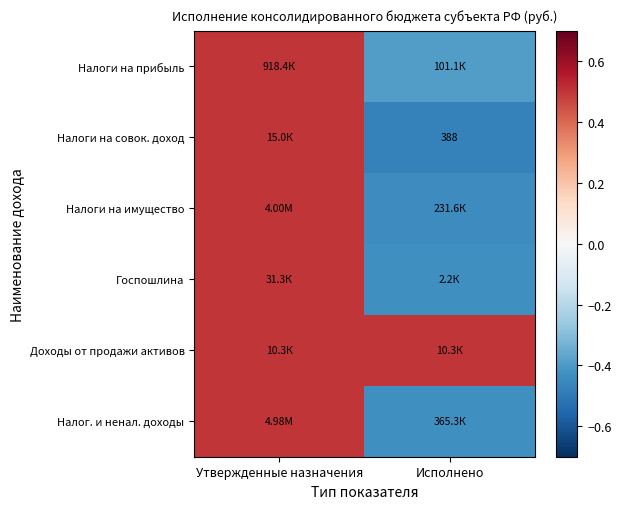

What is the minimum value shown in the chart?

-0.5